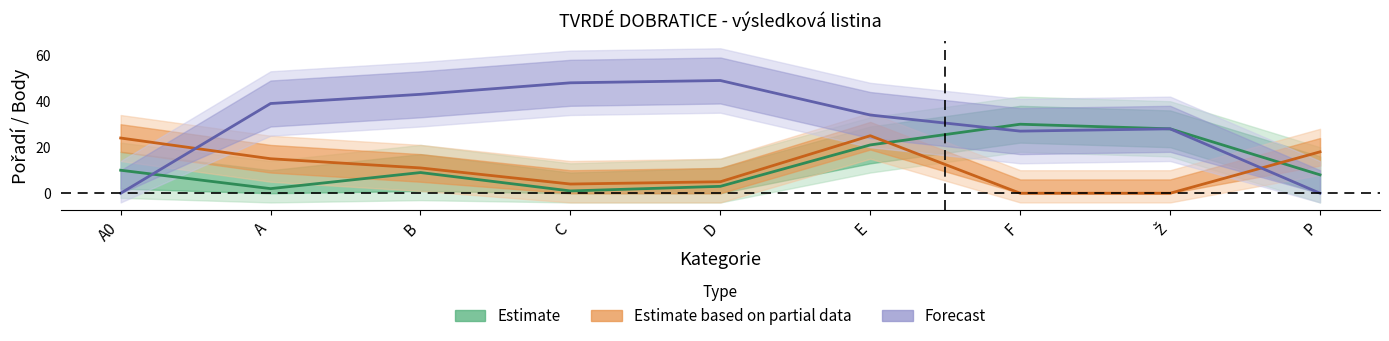

What is the label of the 1st point from the left?

A0